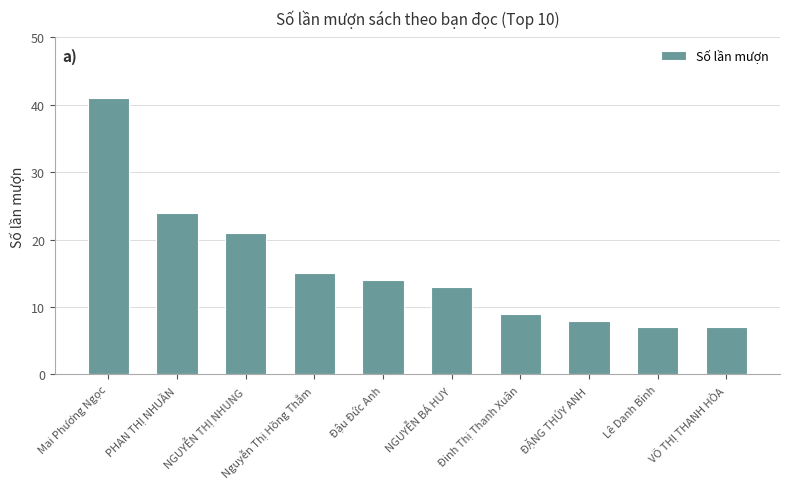

Which has a higher value, Lê Danh Bình or PHAN THỊ NHUẦN?

PHAN THỊ NHUẦN